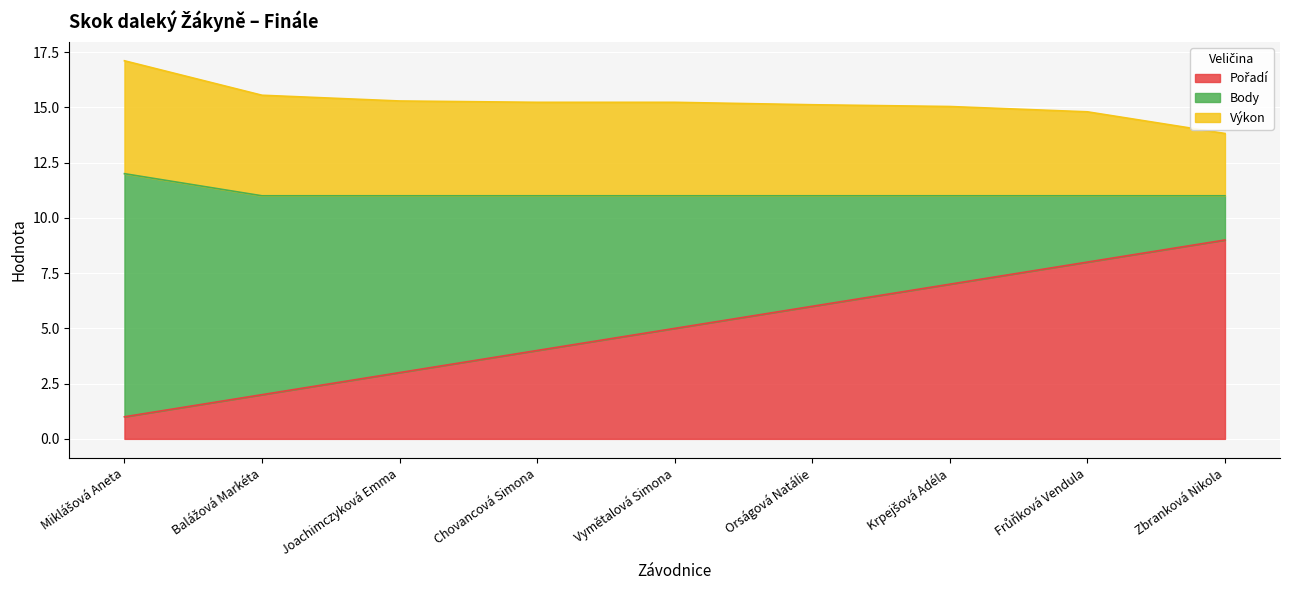

Does the chart display data point markers on the line(s)?

No